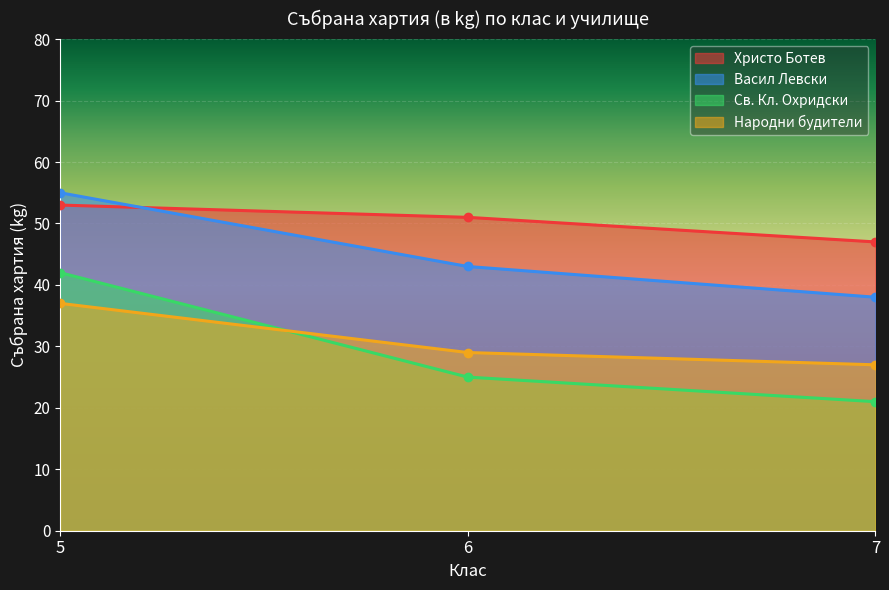

Reading right to left, list all the values displayed in this chart.

Христо Ботев: 47	51	53
Васил Левски: 38	43	55
Св. Кл. Охридски: 21	25	42
Народни будители: 27	29	37